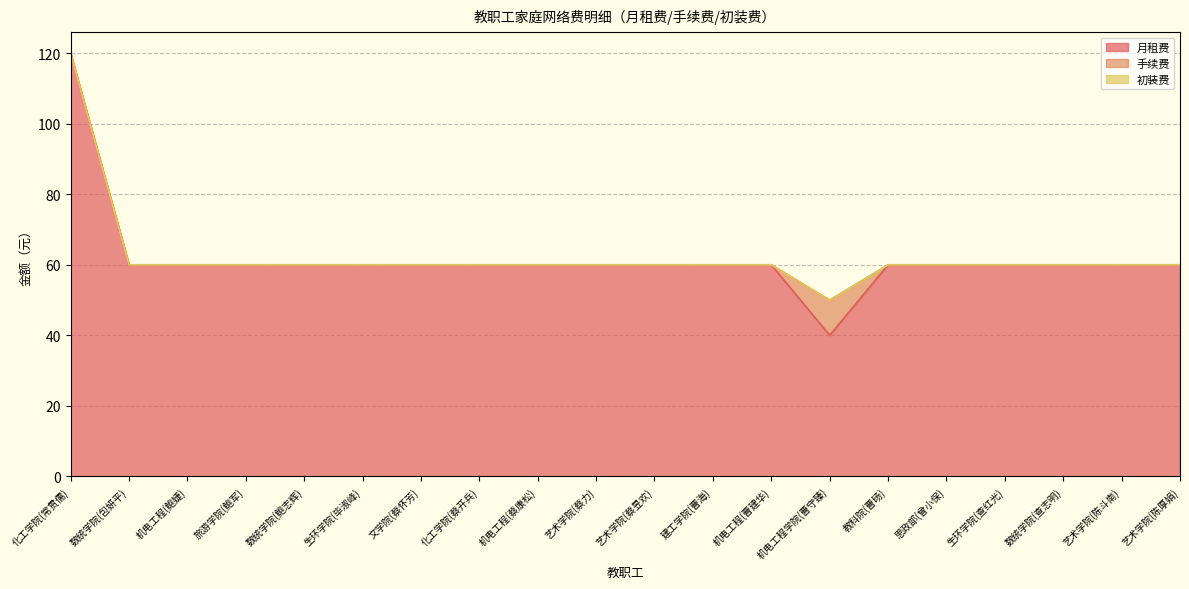

At how many categories does at least one series exceed 90?

1